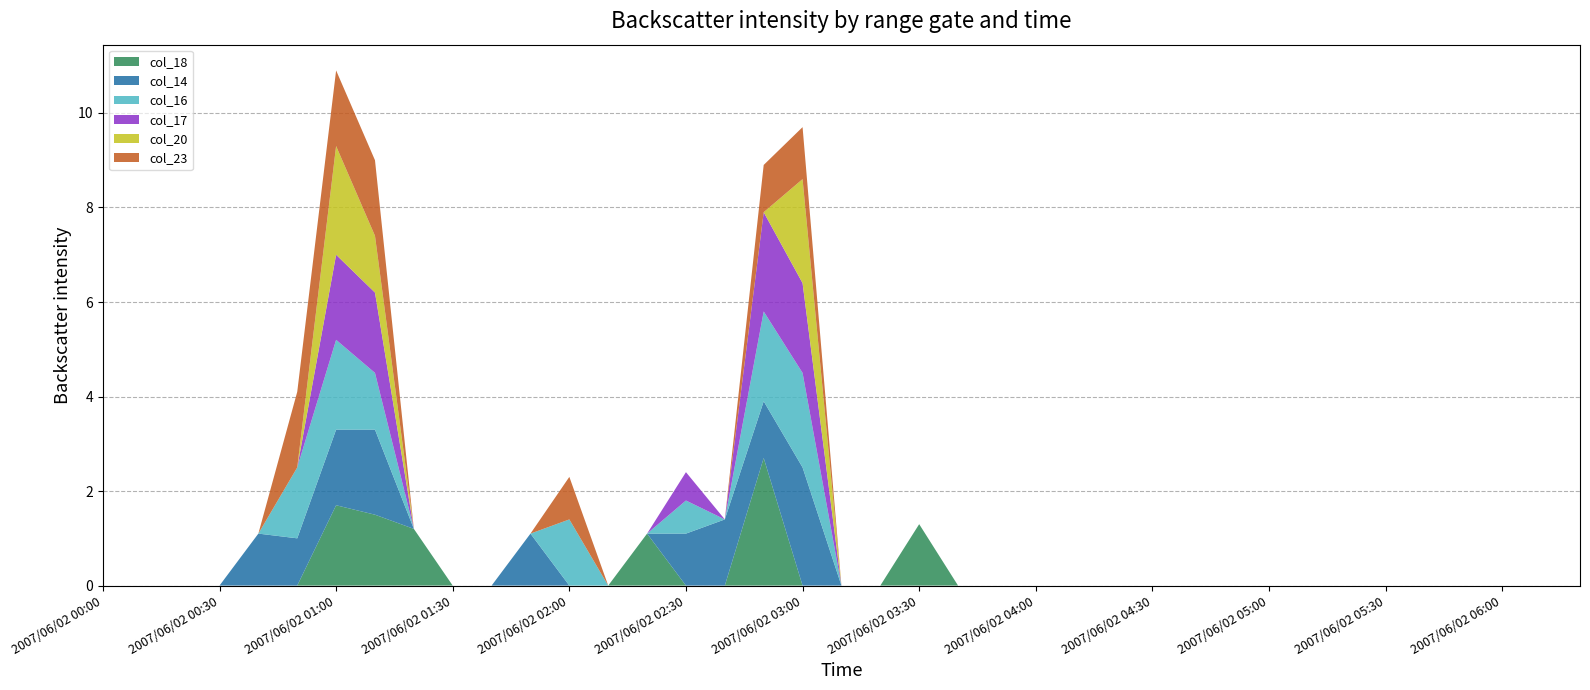

Reading right to left, transcribe all the data shown in this chart.

col_18: 999.0	999.0	999.0	999.0	999.0	999.0	999.0	999.0	999.0	999.0	999.0	999.0	999.0	999.0	999.0	999.0	999.0	1.3	999.0	999.0	999.0	2.7	999.0	999.0	1.1	999.0	999.0	999.0	999.0	999.0	1.2	1.5	1.7	999.0	999.0	999.0	999.0	999.0	999.0
col_14: 999.0	999.0	999.0	999.0	999.0	999.0	999.0	999.0	999.0	999.0	999.0	999.0	999.0	999.0	999.0	999.0	999.0	999.0	999.0	999.0	2.5	1.2	1.4	1.1	999.0	999.0	999.0	1.1	999.0	999.0	999.0	1.8	1.6	1.0	1.1	999.0	999.0	999.0	999.0
col_16: 999.0	999.0	999.0	999.0	999.0	999.0	999.0	999.0	999.0	999.0	999.0	999.0	999.0	999.0	999.0	999.0	999.0	999.0	999.0	999.0	2.0	1.9	999.0	0.7	999.0	999.0	1.4	999.0	999.0	999.0	999.0	1.2	1.9	1.5	999.0	999.0	999.0	999.0	999.0
col_17: 999.0	999.0	999.0	999.0	999.0	999.0	999.0	999.0	999.0	999.0	999.0	999.0	999.0	999.0	999.0	999.0	999.0	999.0	999.0	999.0	1.9	2.1	999.0	0.6	999.0	999.0	999.0	999.0	999.0	999.0	999.0	1.7	1.8	999.0	999.0	999.0	999.0	999.0	999.0
col_20: 999.0	999.0	999.0	999.0	999.0	999.0	999.0	999.0	999.0	999.0	999.0	999.0	999.0	999.0	999.0	999.0	999.0	999.0	999.0	999.0	2.2	999.0	999.0	999.0	999.0	999.0	999.0	999.0	999.0	999.0	999.0	1.2	2.3	999.0	999.0	999.0	999.0	999.0	999.0
col_23: 999.0	999.0	999.0	999.0	999.0	999.0	999.0	999.0	999.0	999.0	999.0	999.0	999.0	999.0	999.0	999.0	999.0	999.0	999.0	999.0	1.1	1.0	999.0	999.0	999.0	999.0	0.9	999.0	999.0	999.0	999.0	1.6	1.6	1.6	999.0	999.0	999.0	999.0	999.0